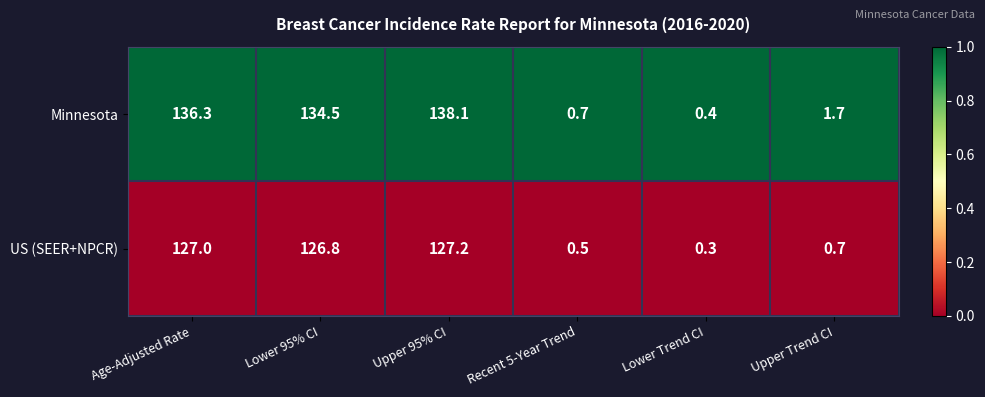

Reading right to left, what are all the values shown in this chart?

Minnesota: Upper Trend CI=1.7	Lower Trend CI=0.4	Recent 5-Year Trend=0.7	Upper 95% CI=138.1	Lower 95% CI=134.5	Age-Adjusted Rate=136.3
US (SEER+NPCR): Upper Trend CI=0.7	Lower Trend CI=0.3	Recent 5-Year Trend=0.5	Upper 95% CI=127.2	Lower 95% CI=126.8	Age-Adjusted Rate=127.0